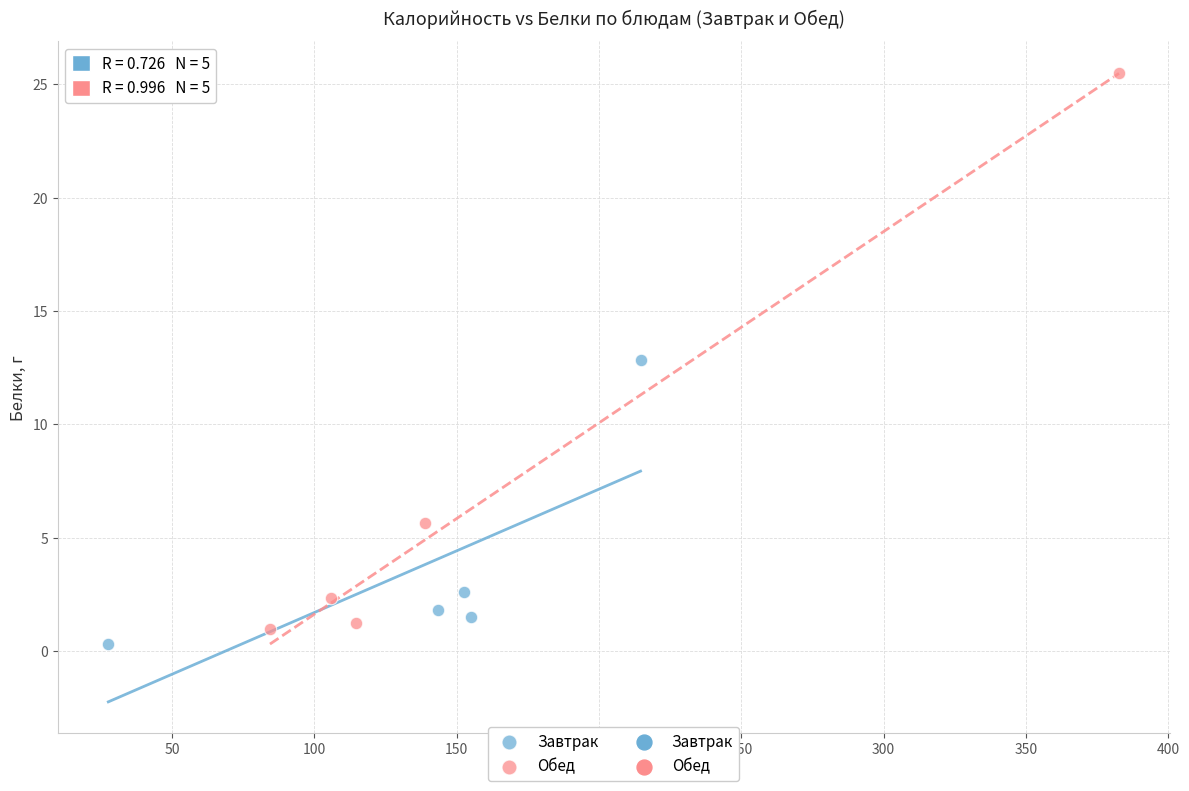

Which series has the largest Y range (max minus min)?

Обед